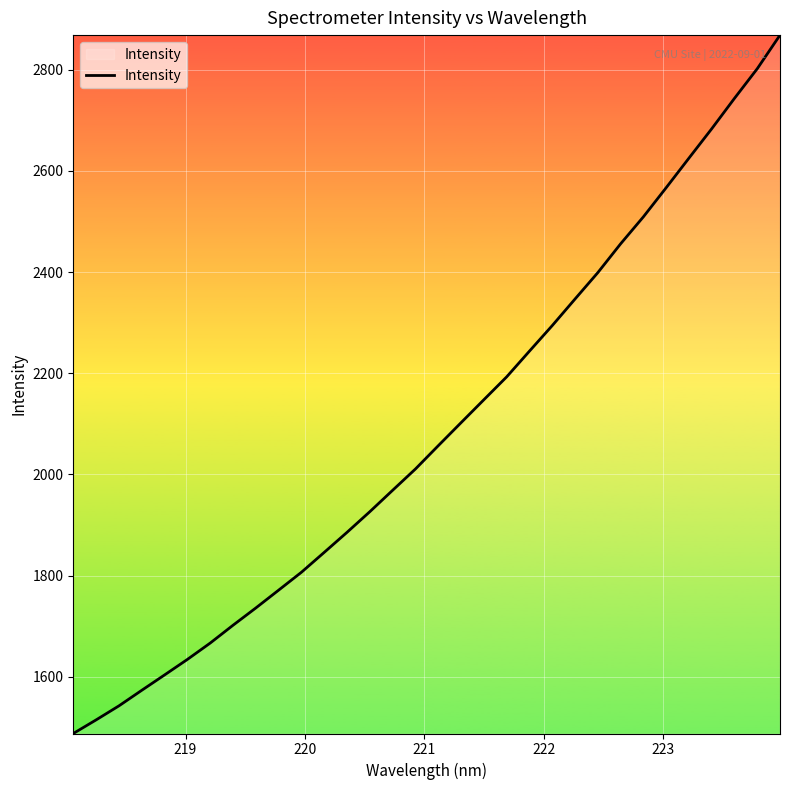

What is the maximum value shown in the chart?

2868.2